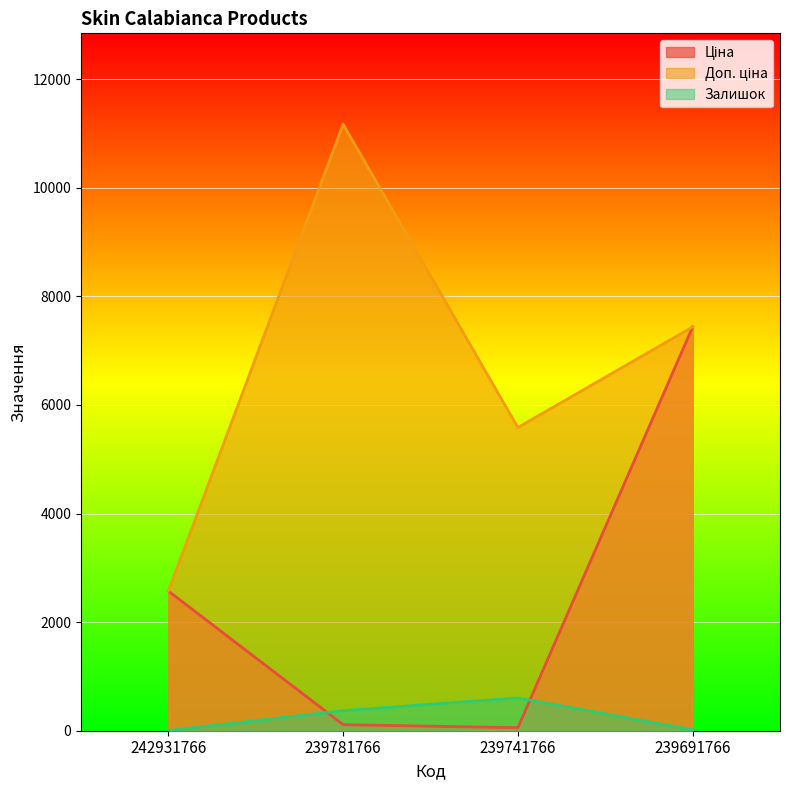

Rank the series at 239781766 from lowest to highest value.

Ціна, Залишок, Доп. ціна